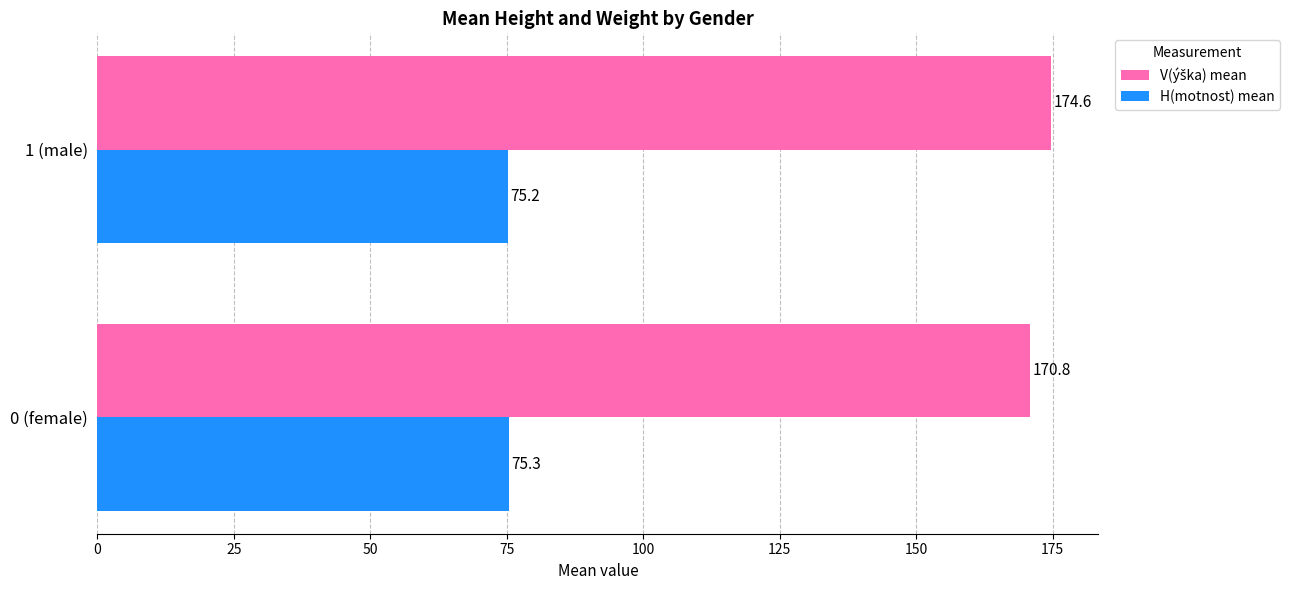

Where is H(motnost) mean nearest to the value 75?

1 (male)